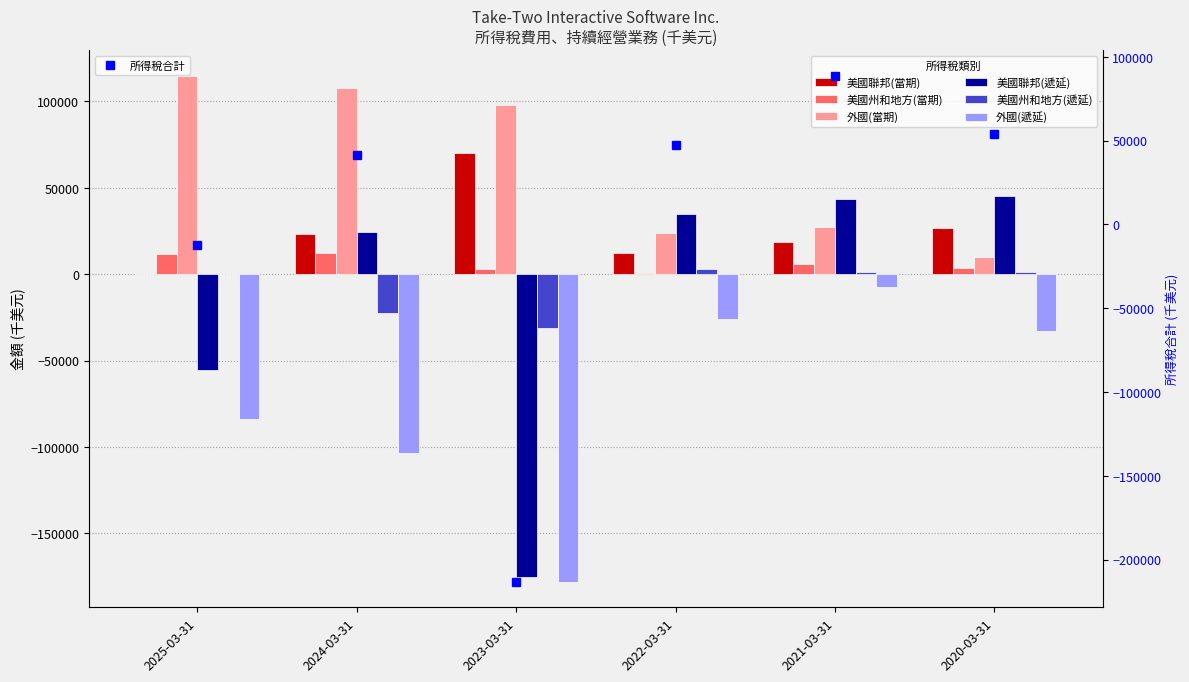

What is the value of the 美國州和地方(當期) bar at the 2nd from the left?

12400